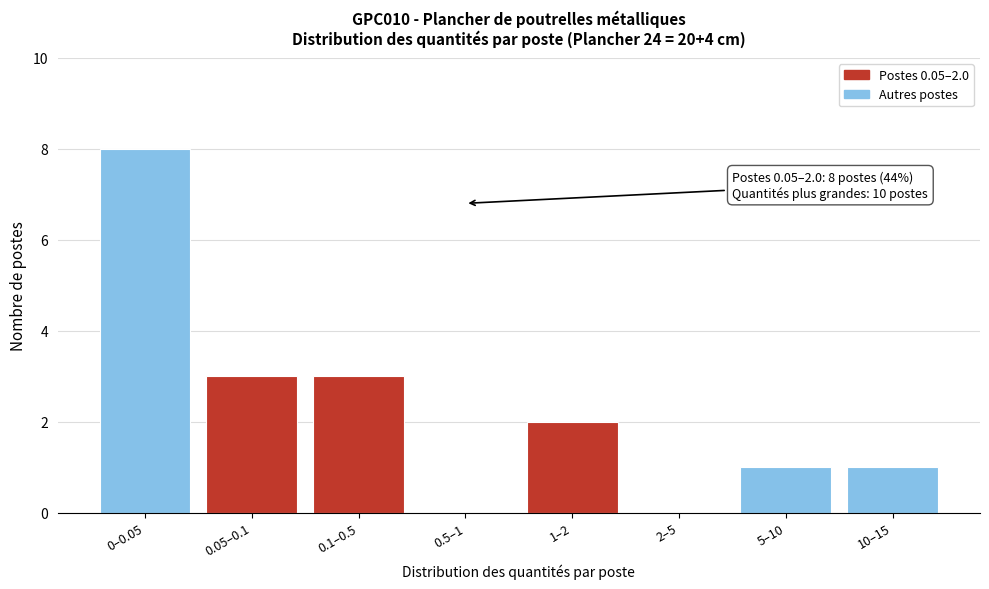

Reading left to right, transcribe all the data shown in this chart.

0–0.05=8	0.05–0.1=3	0.1–0.5=3	0.5–1=0	1–2=2	2–5=0	5–10=1	10–15=1